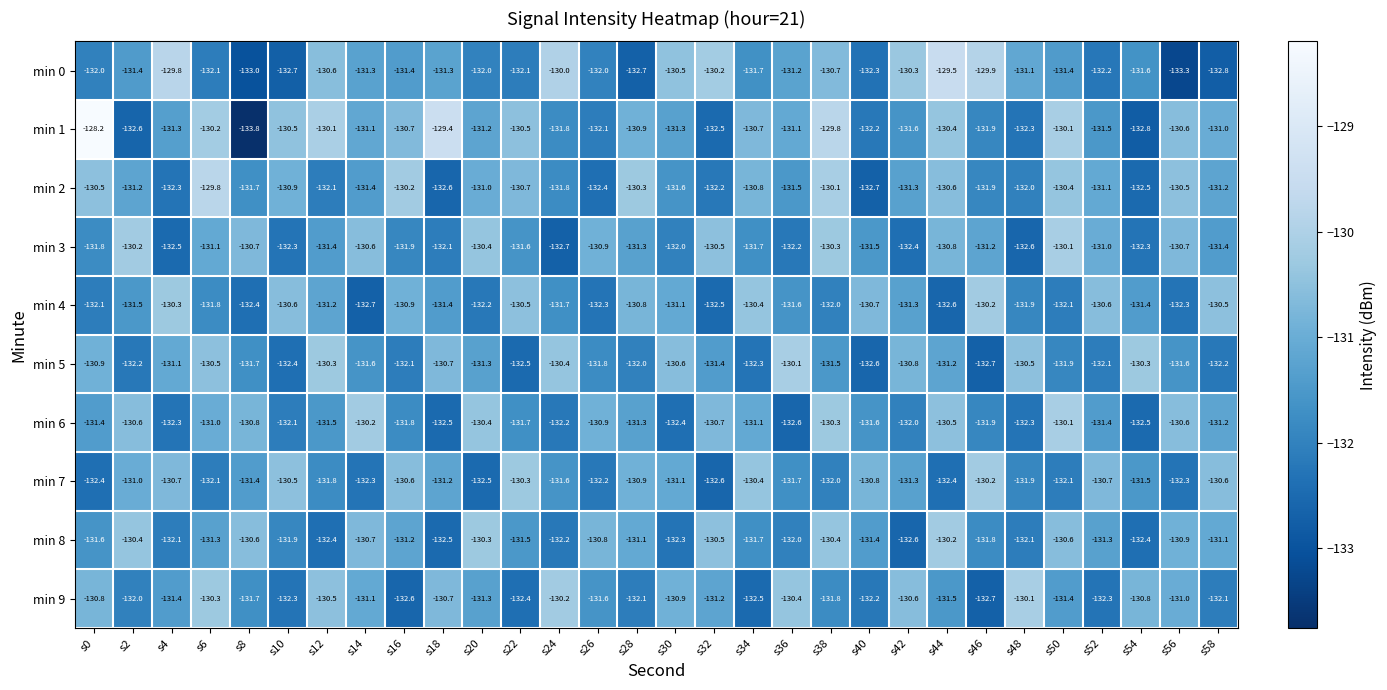

What is the greatest value displayed?

-128.2